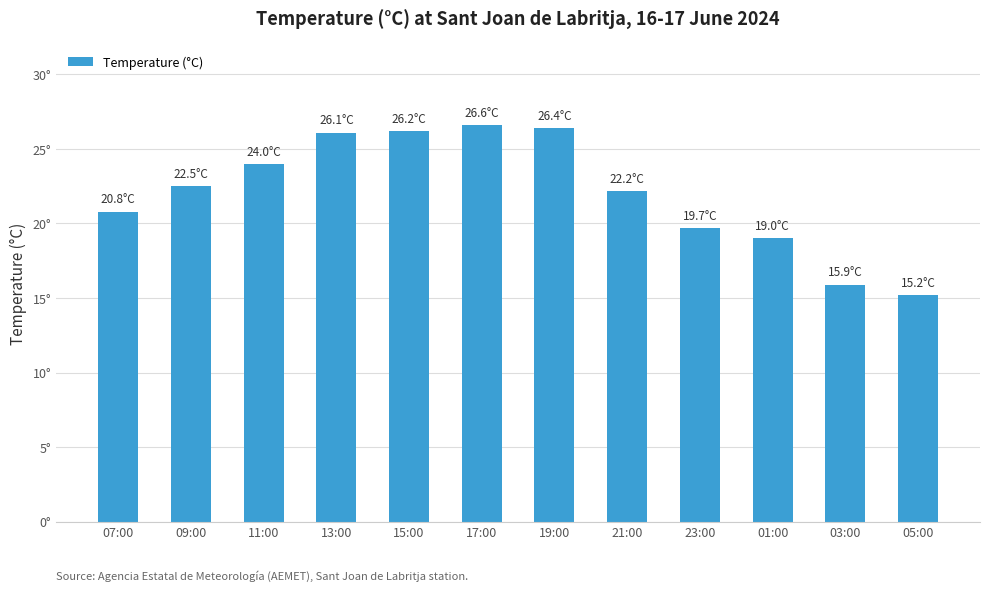

List the labels in order of value, smallest first.

05:00, 03:00, 01:00, 23:00, 07:00, 21:00, 09:00, 11:00, 13:00, 15:00, 19:00, 17:00